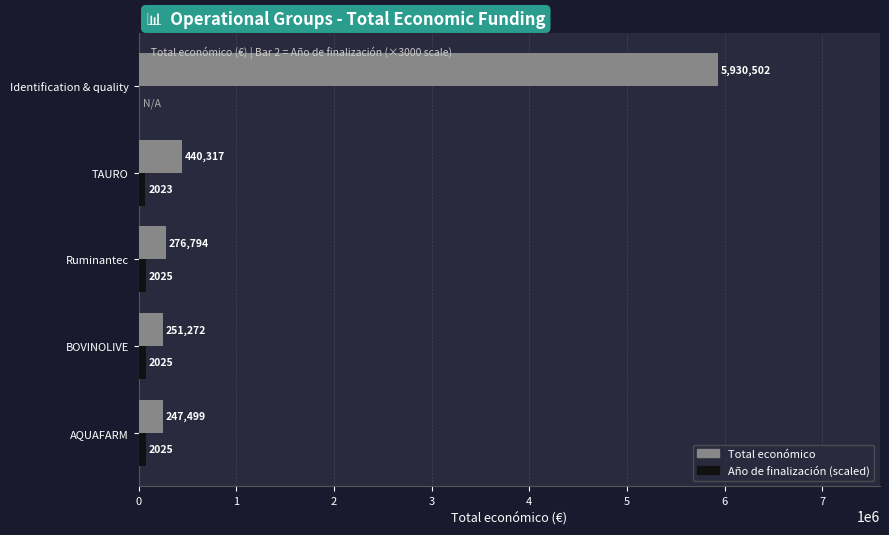

What is the sum of the Total económico values at Ruminantec and BOVINOLIVE?

528066